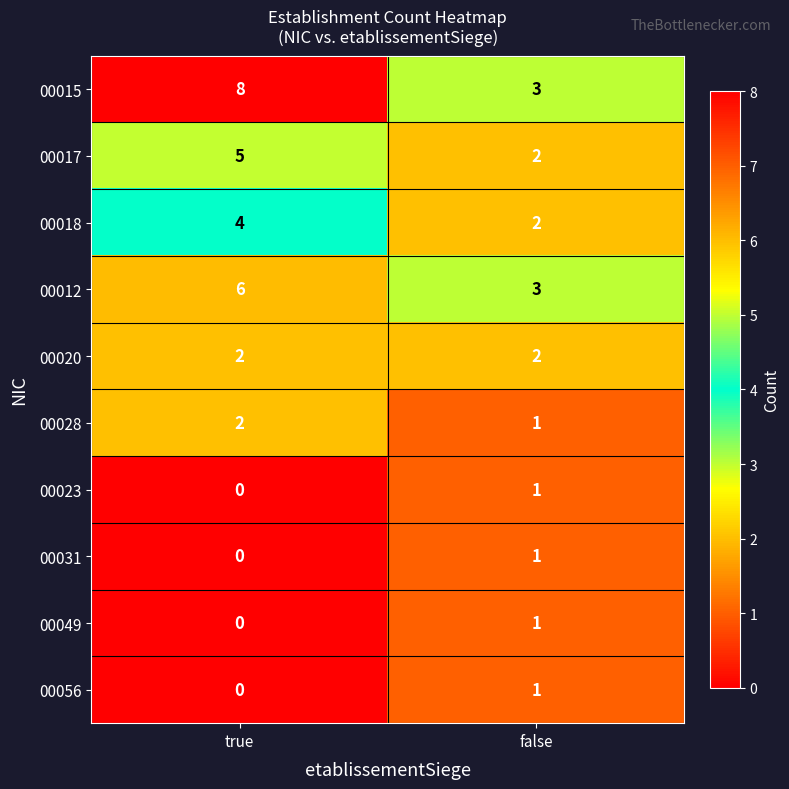

The value of 00012 at false is 3. True or false?

True